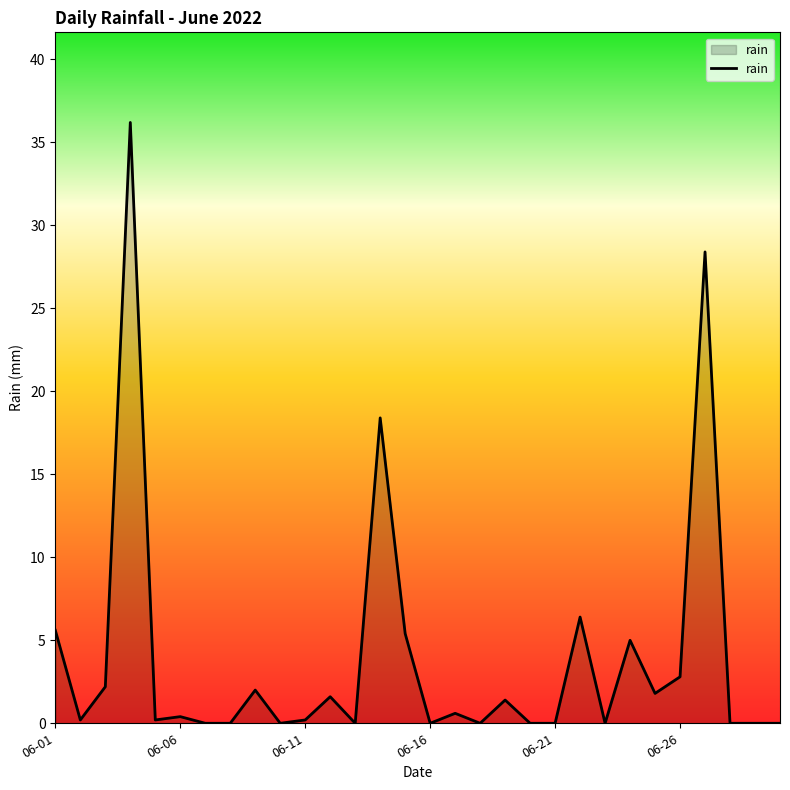

Does the chart display data point markers on the line(s)?

No